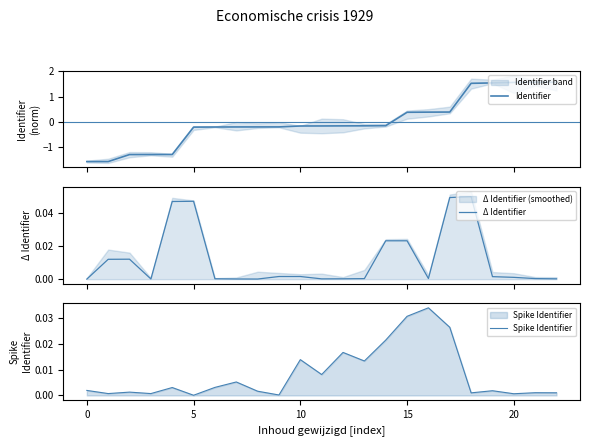

What are all the series names shown in the legend?

Identifier, Δ Identifier, Spike Identifier